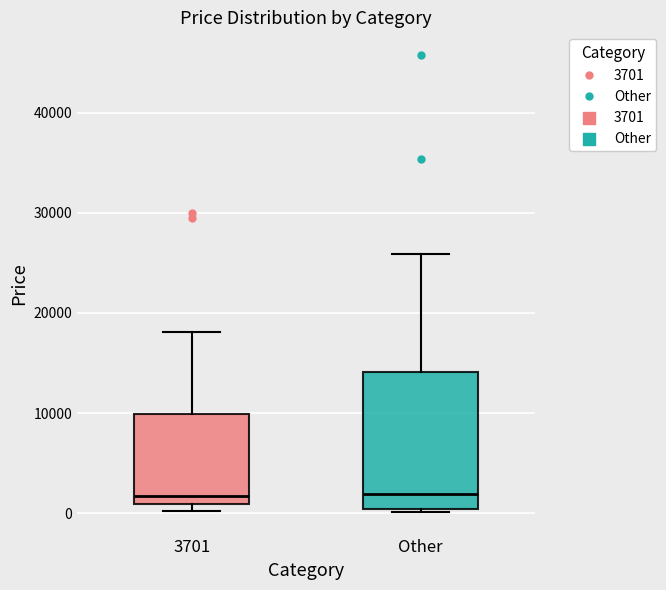

Reading left to right, transcribe this box plot: for each box, give where its median line is, the range the box spans, and where its two whiskers end, as read against the y-axis. The values are not printed on the chart, so give them approximately, as read against the axis.

3701: median 2000, box 1000 to 10000, whiskers 0 to 18000
Other: median 2000, box 0 to 14000, whiskers 0 to 26000